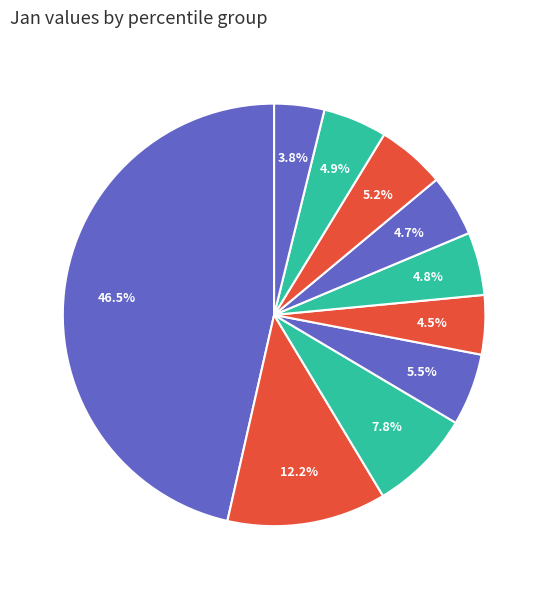

How many segments does this pie chart have?

10